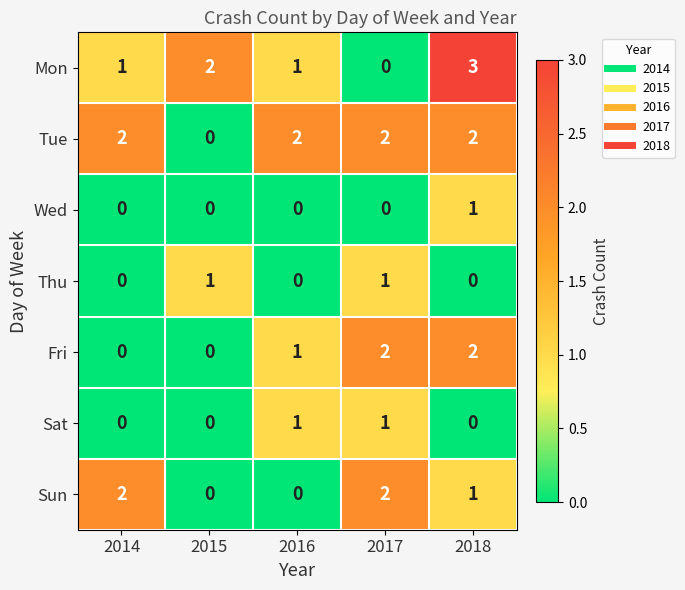

Is the value of Sun at 2017 greater than the value of Wed at 2016?

Yes